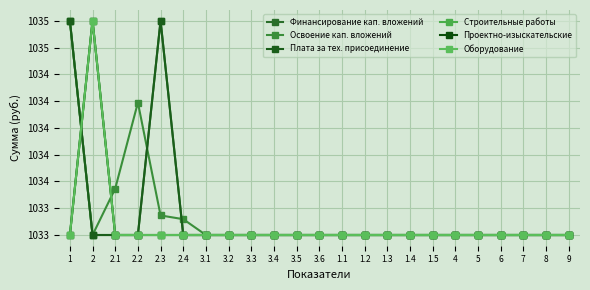

What value does the Оборудование series have at 1.2?

1033.0